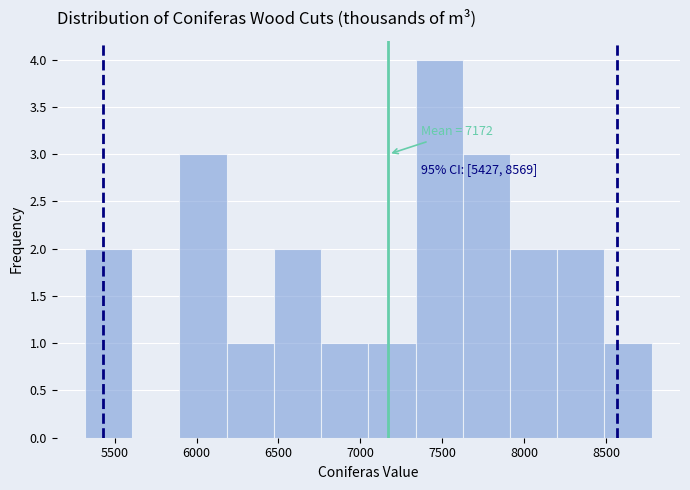

Over which range of the x-axis is the bar tallest?

7350 to 7650